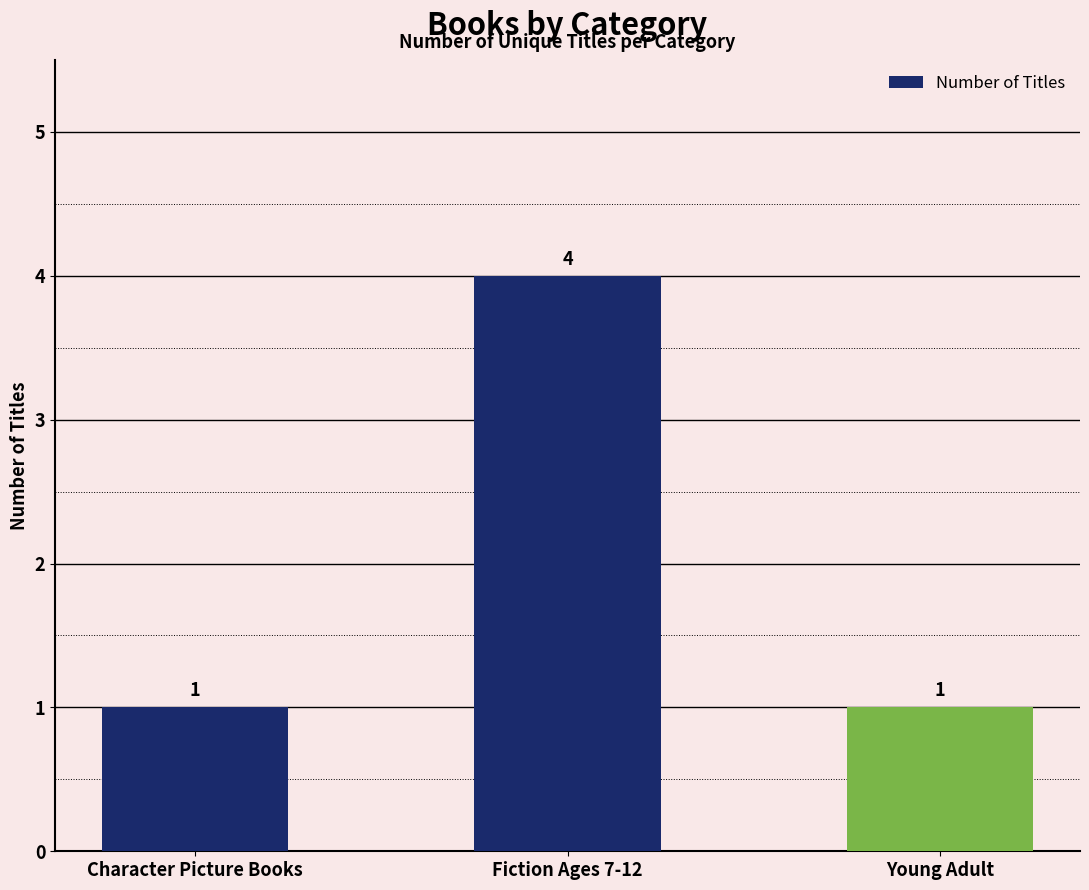

The chart shows a value of 4 at Fiction Ages 7-12. True or false?

True